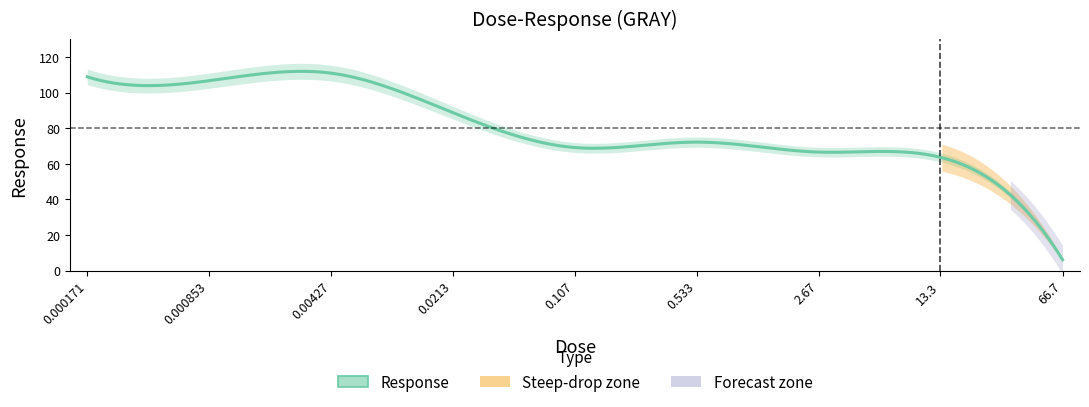

What is the label of the 7th point from the left?

2.67